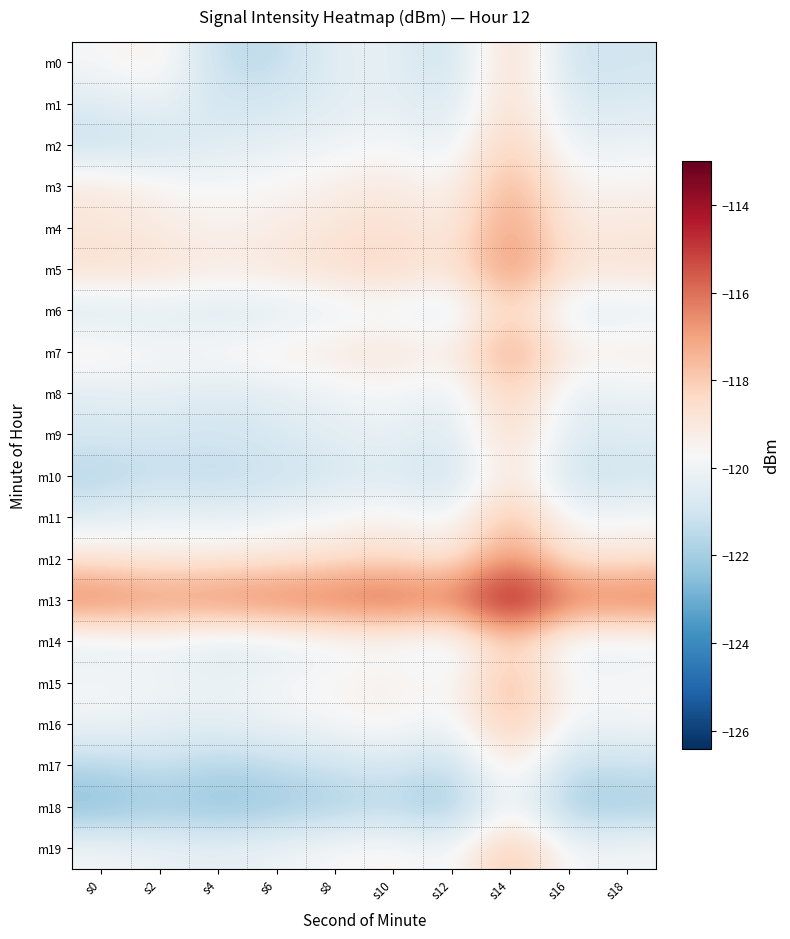

Which series has the largest total across all categories?

m13